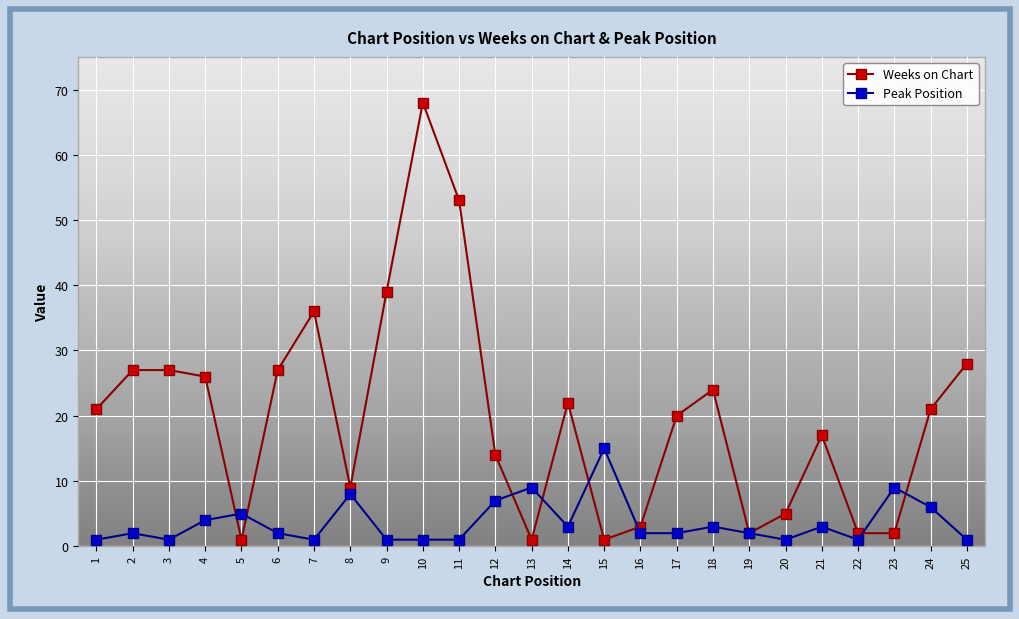

What is the sum of the Weeks on Chart values at 25 and 9?

67